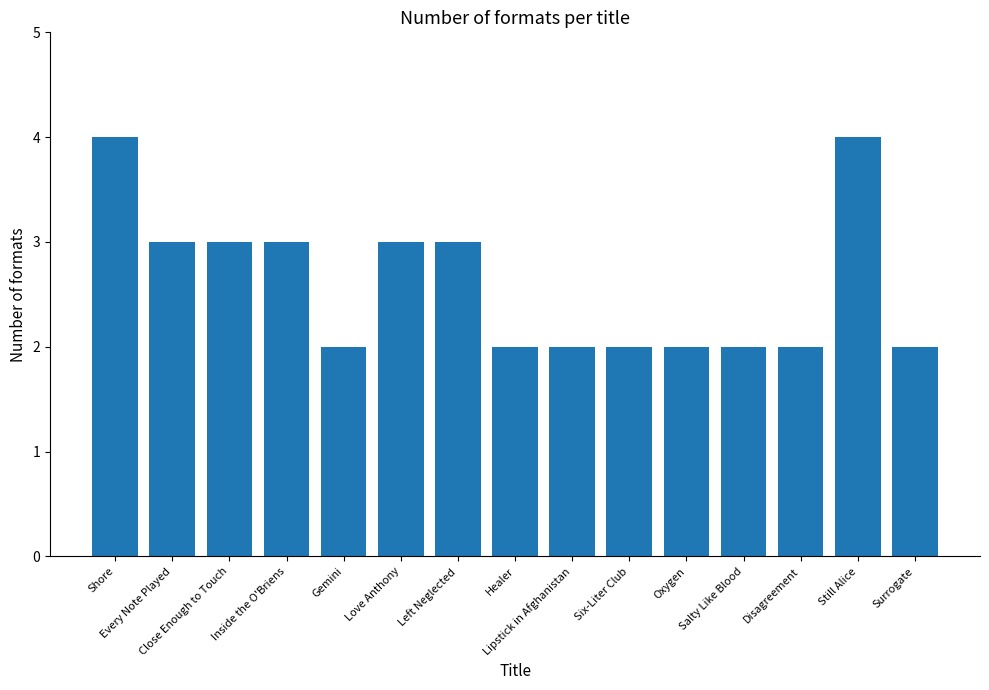

What is the change in value from Love Anthony to Surrogate?

-1